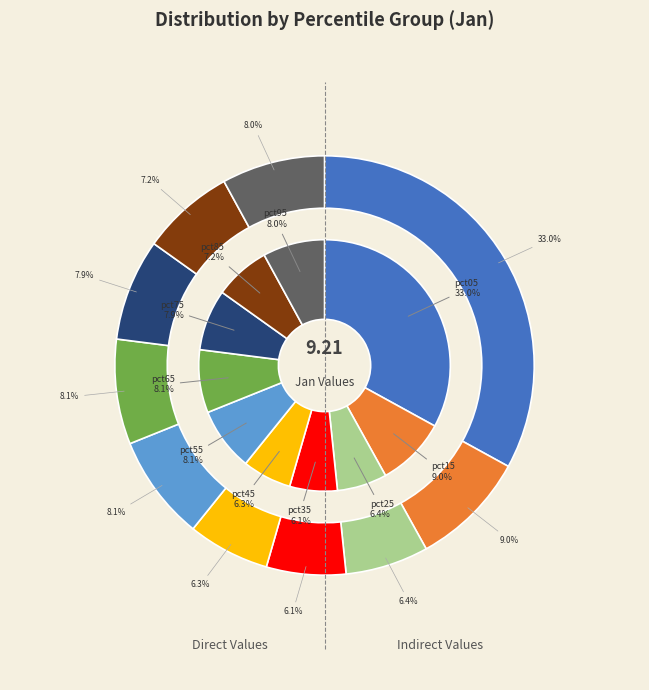

The pct35 slice represents 6% of the pie. True or false?

True